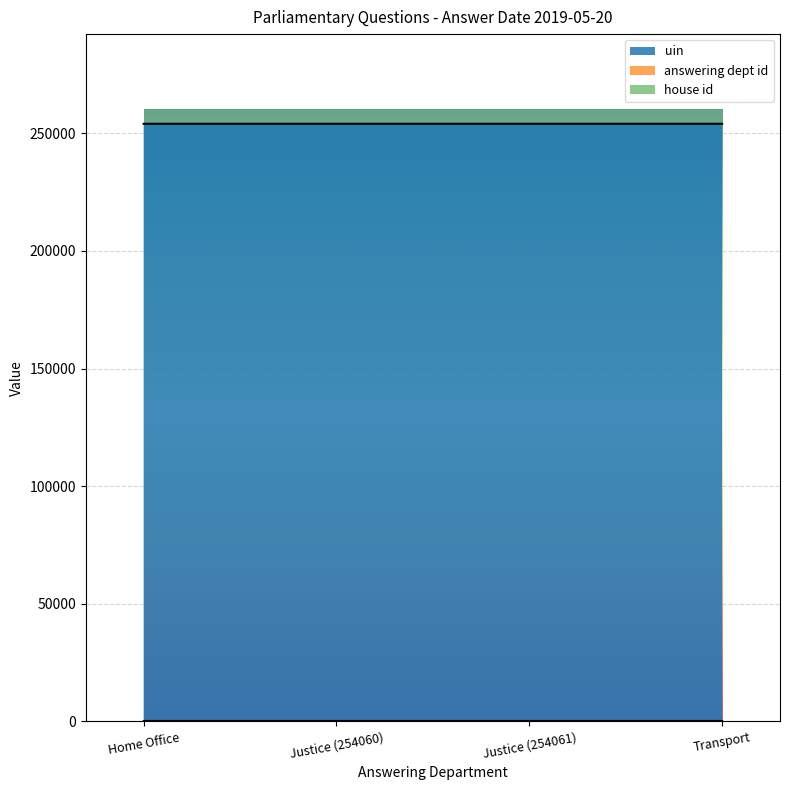

Does the chart display data point markers on the line(s)?

No